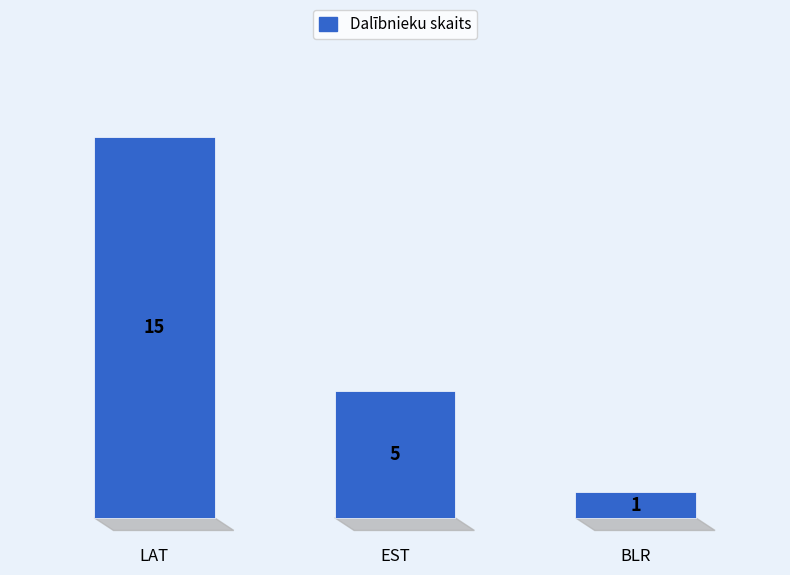

What is the change in value from LAT to BLR?

-14